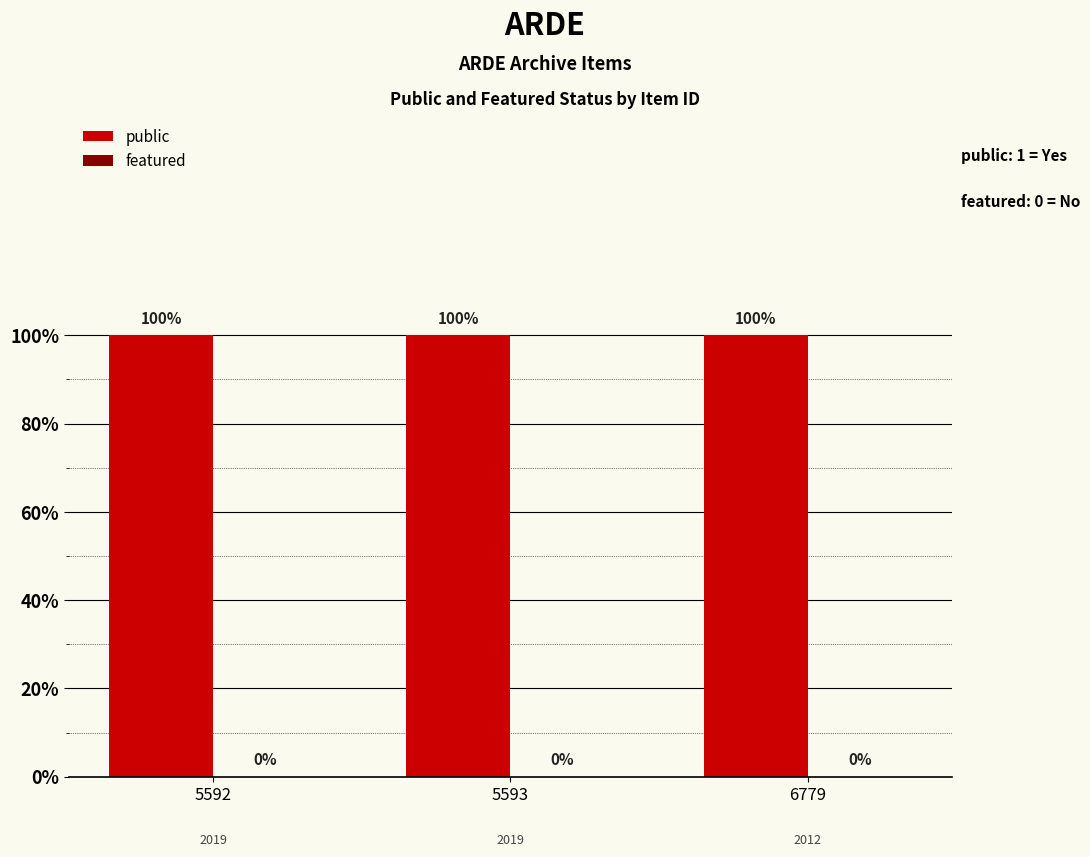

The value of public at 5592 is 2. True or false?

False